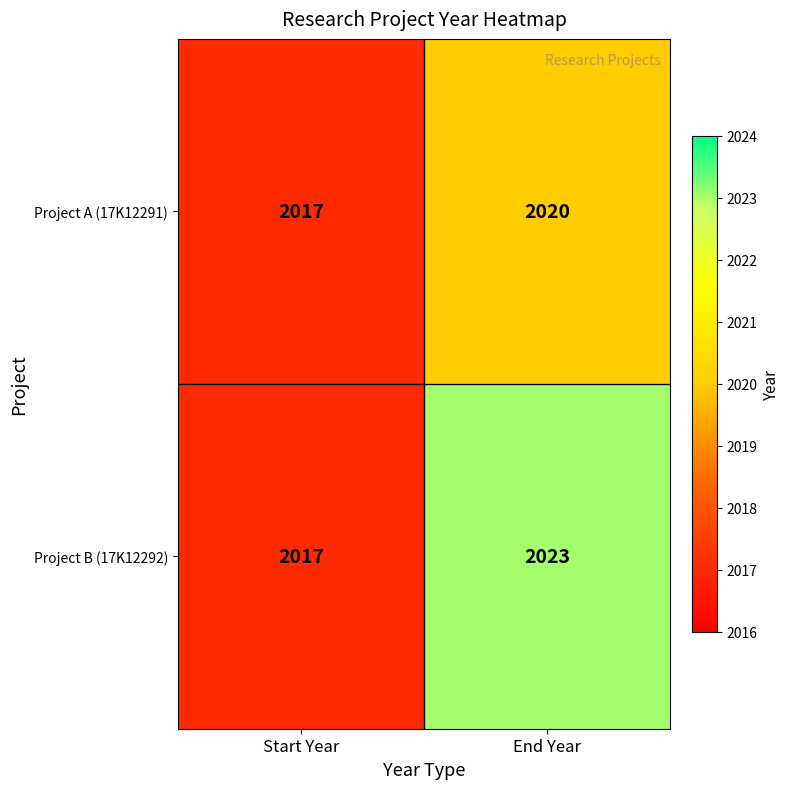

At how many categories does at least one series exceed 2021?

1